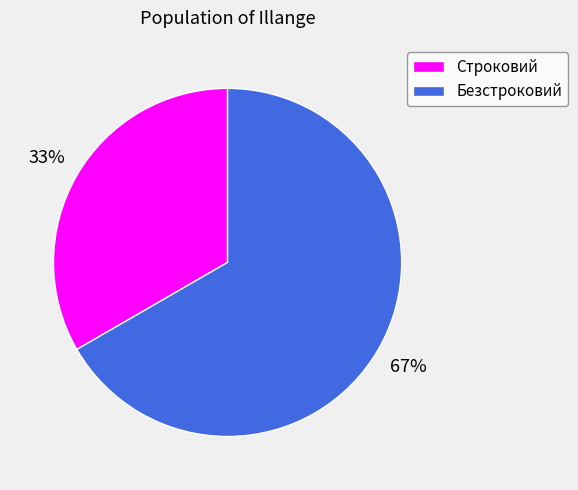

The Строковий slice represents 33% of the pie. True or false?

True